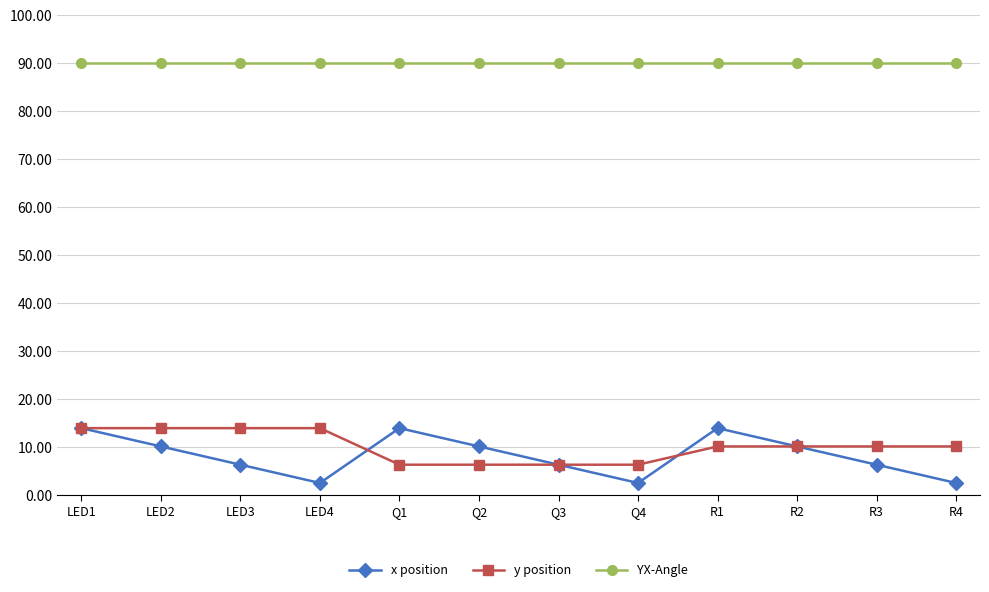

What is the highest value of the YX-Angle series?

90.0